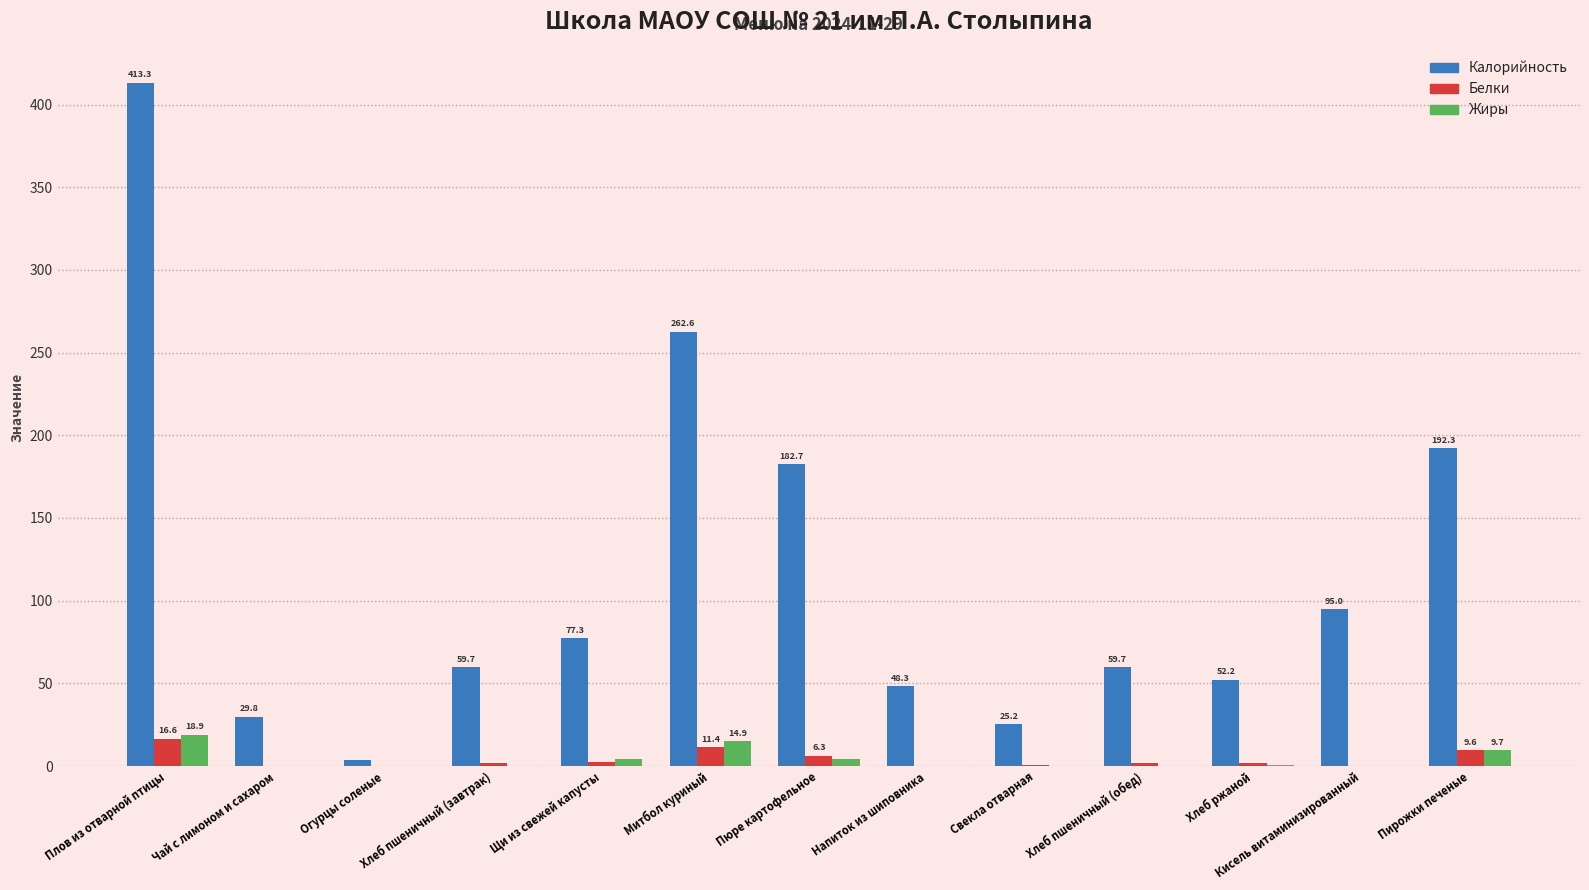

What is the highest value of the Калорийность series?

413.3